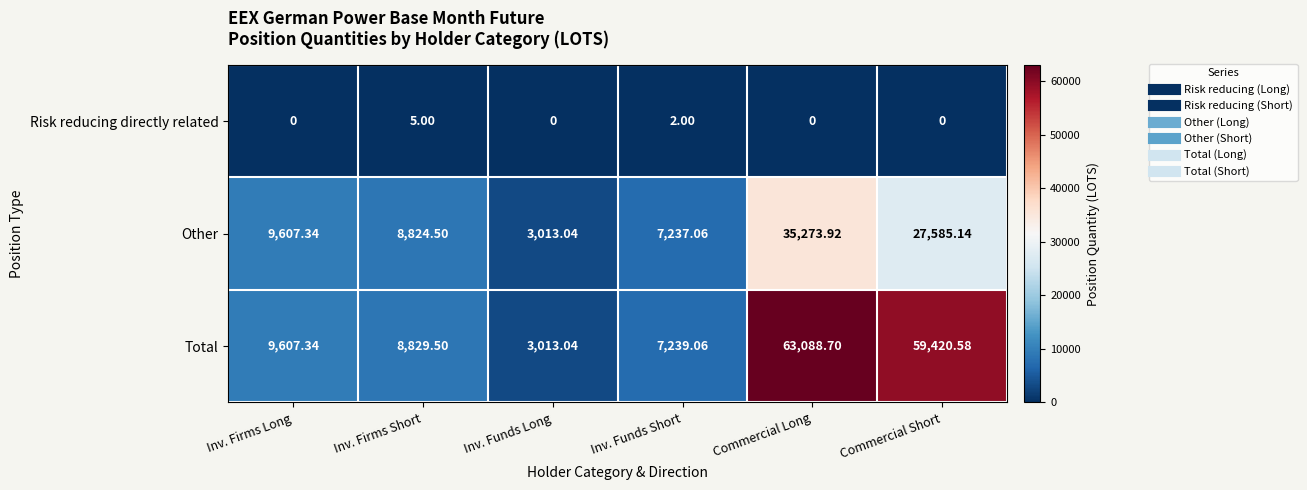

Which series has the widest spread of values?

Total